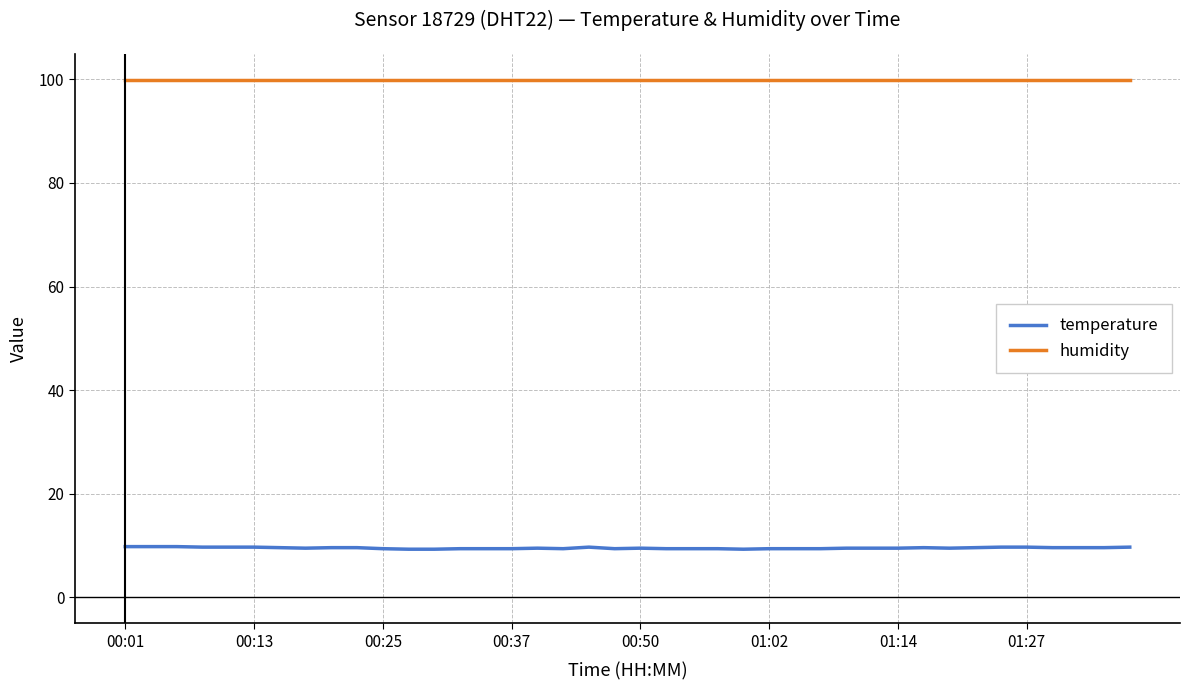

Count the number of data series in this chart.

2